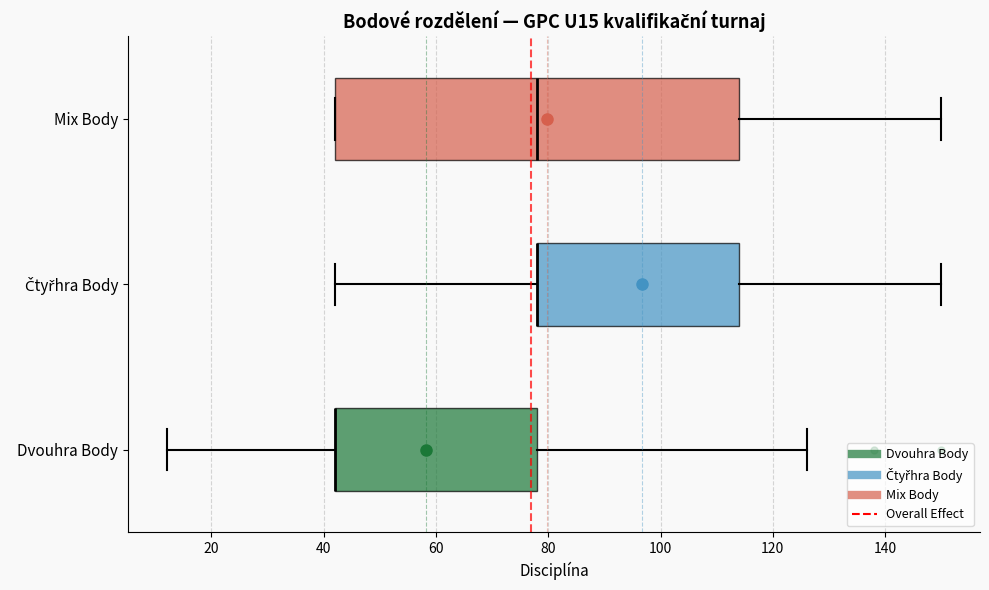

Reading bottom to top, transcribe this box plot: for each box, give where its median line is, the range the box spans, and where its two whiskers end, as read against the x-axis. The values are not printed on the chart, so give them approximately, as read against the axis.

Dvouhra Body: median 42 (drawn on the box's left edge), box 42 to 78, whiskers 12 to 126
Čtyřhra Body: median 78 (drawn on the box's left edge), box 78 to 114, whiskers 42 to 150
Mix Body: median 78, box 42 to 114, whiskers 42 to 150